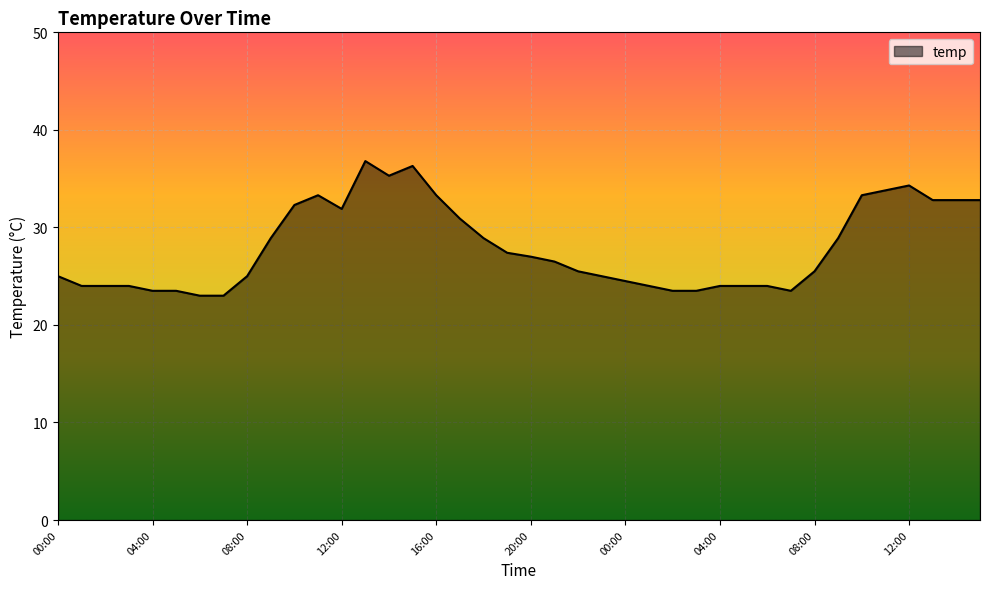

What is the greatest value displayed?

36.8